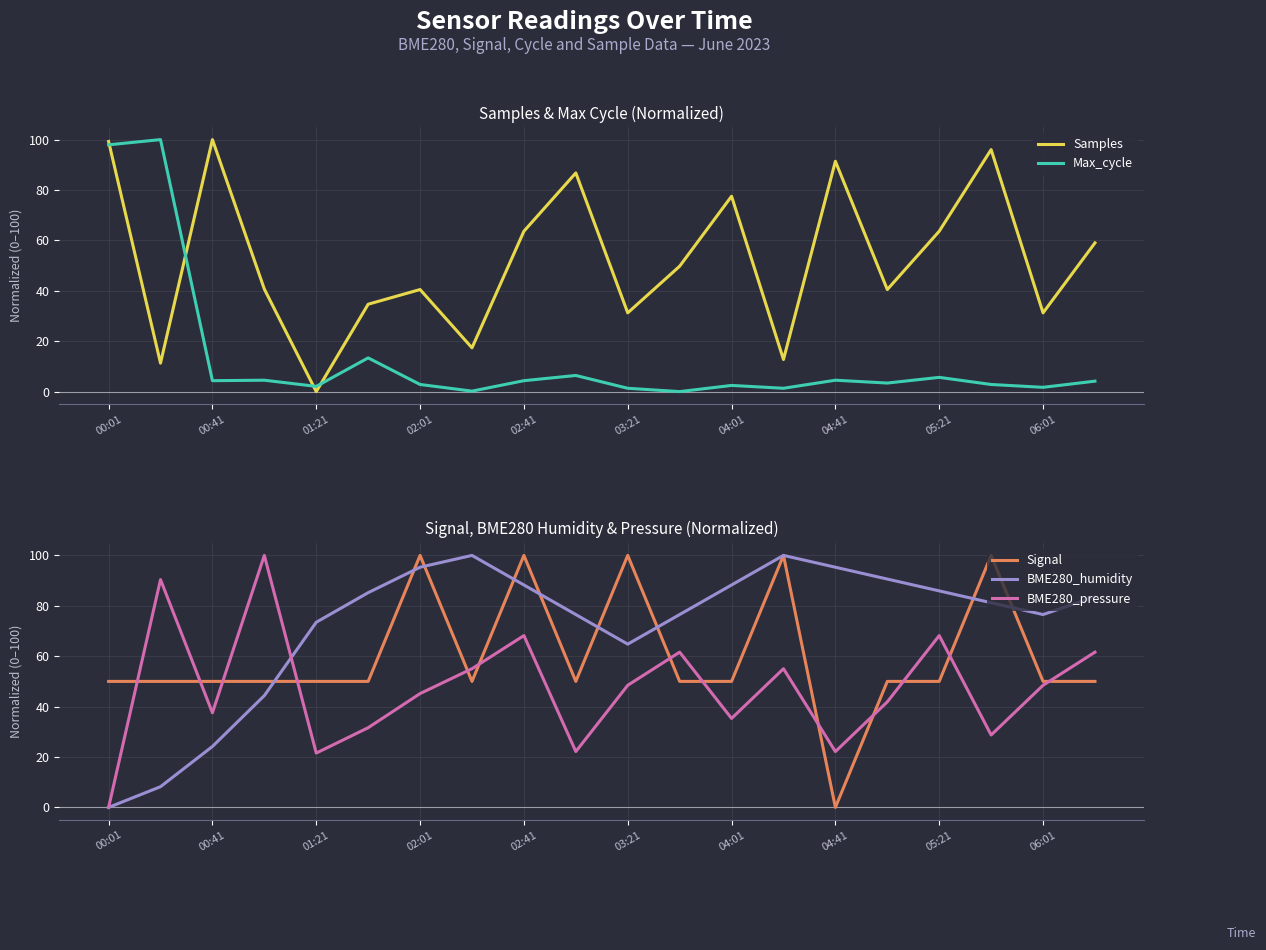

Which category has the lowest value in the BME280_pressure series?

00:01